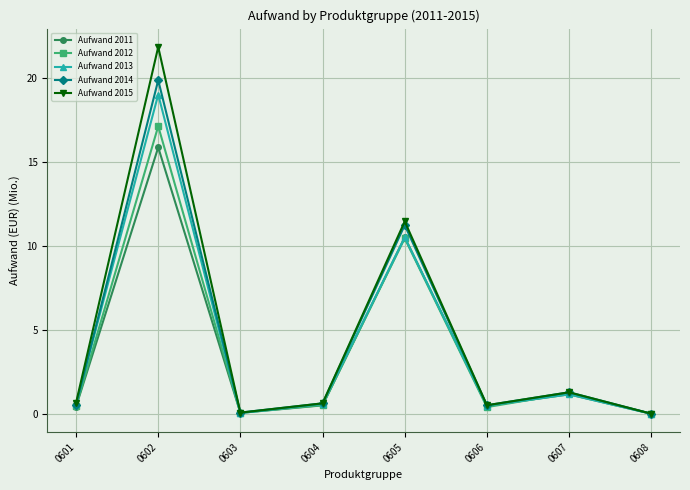

Which series has the largest range (max minus min)?

Aufwand 2015